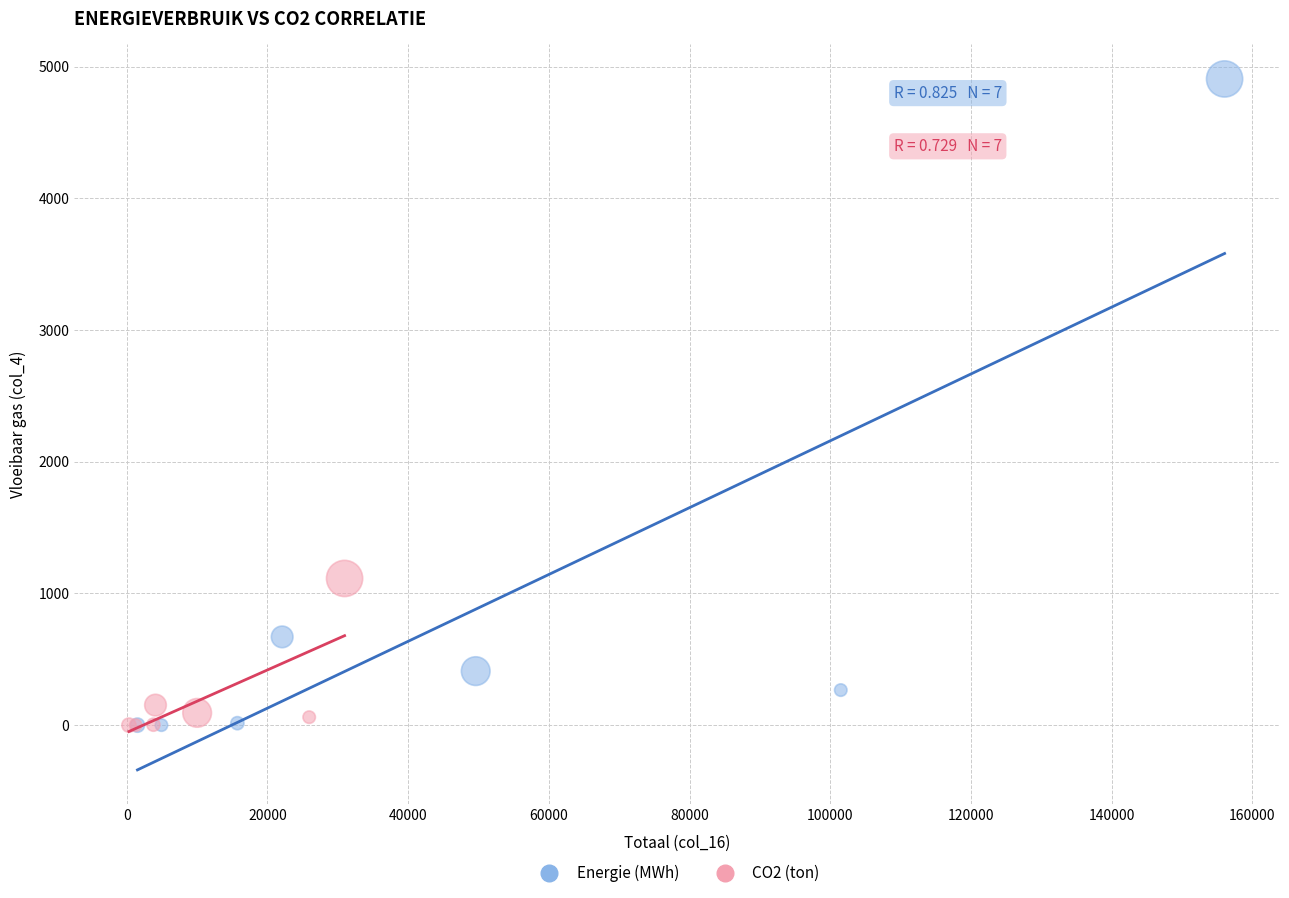

Which series has the largest Y range (max minus min)?

Energie (MWh)